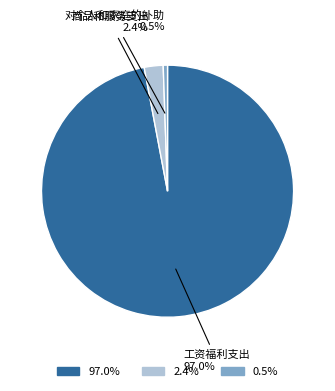

Does any single category account for the majority?

Yes